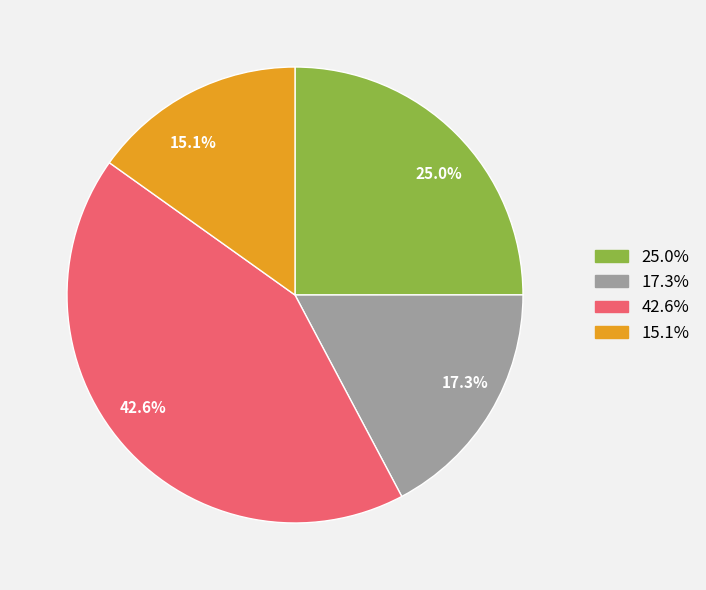

What percentage do 25.0% and 15.1% together represent?

40.1%